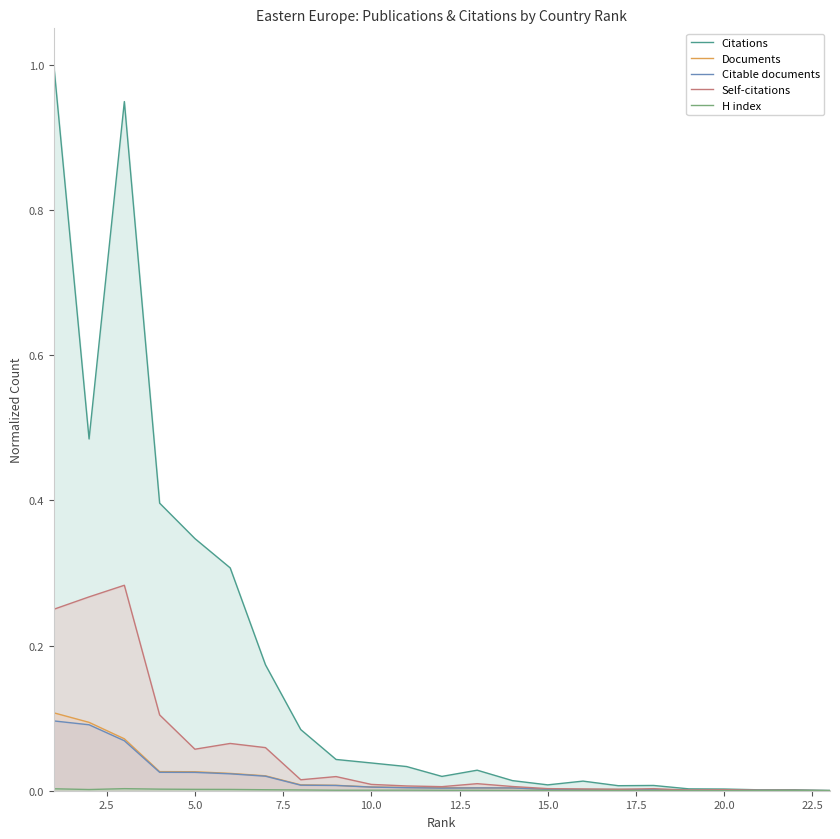

List the series in order of their peak value, highest first.

Citations, Self-citations, Documents, Citable documents, H index